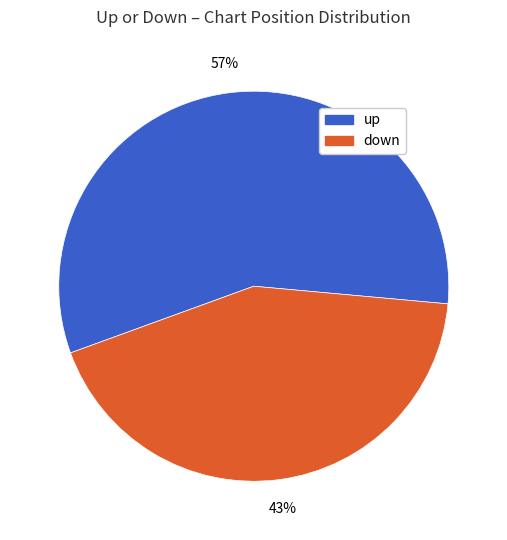

To the nearest percent, what is the combined percentage of down and up?

100%